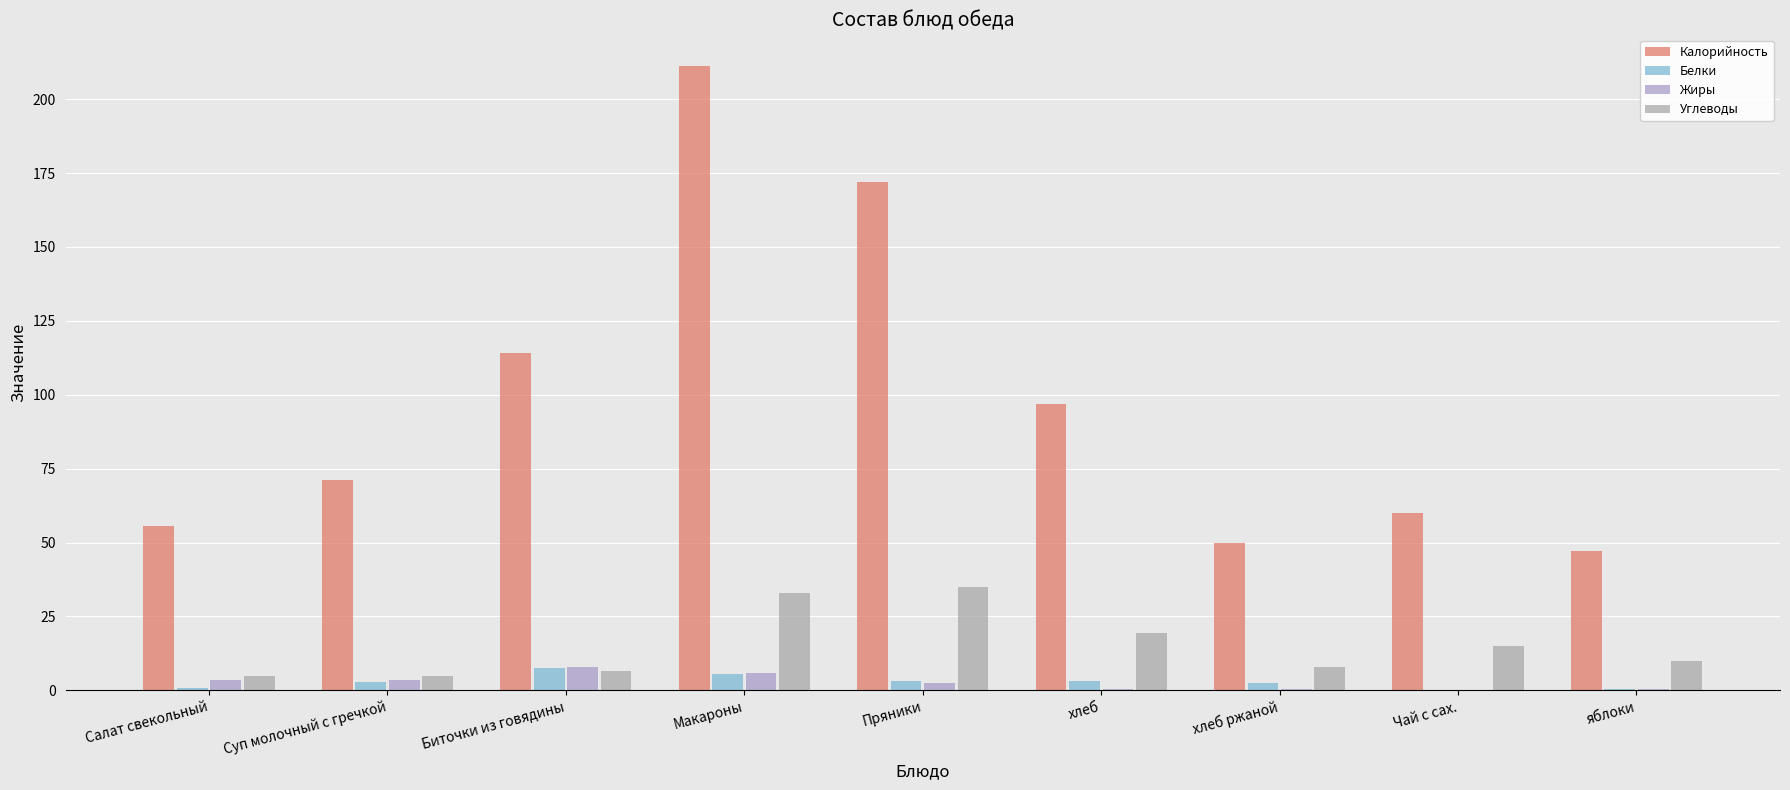

How many data points does each series have?

9